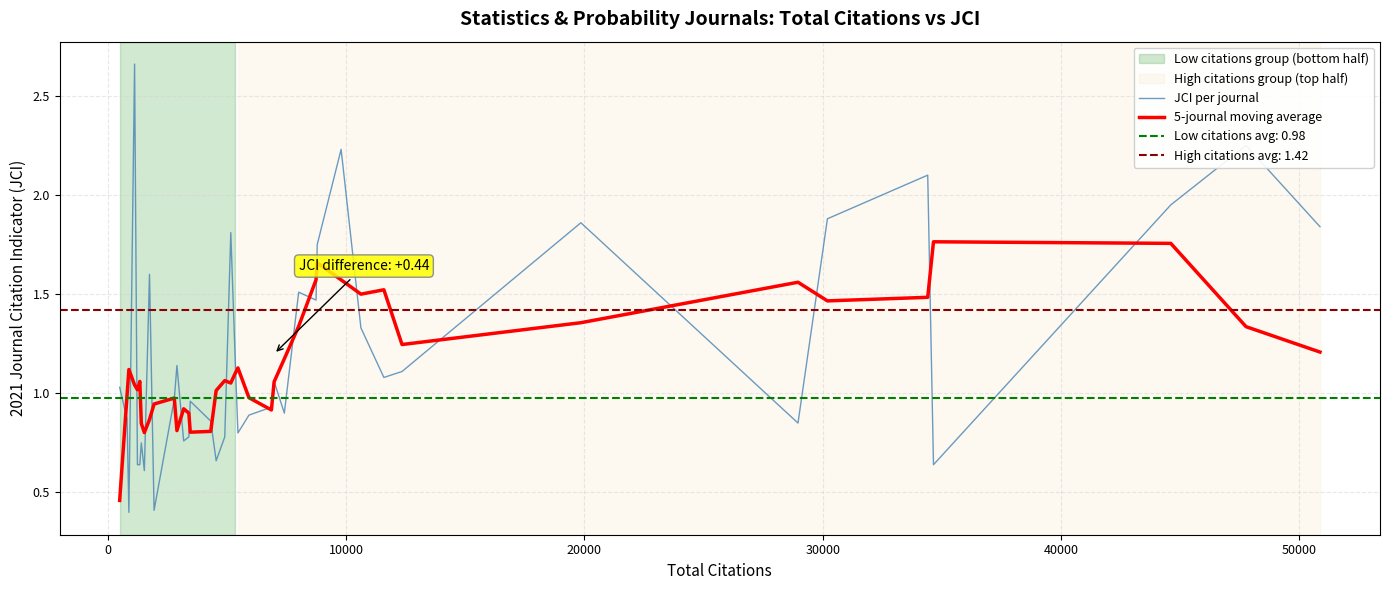

After their last crossing, which series has the higher values: 5-journal moving average or JCI per journal?

JCI per journal